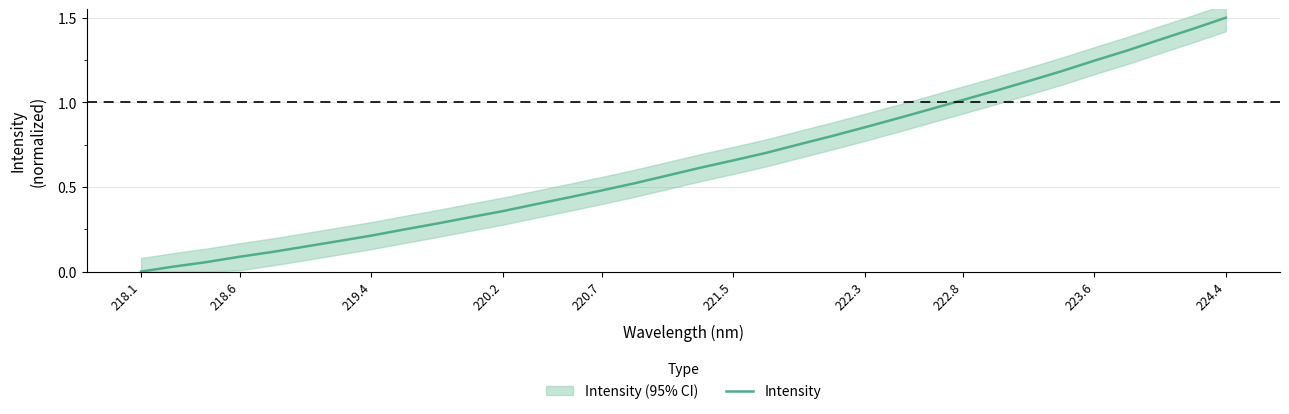

Does the chart have visible grid lines?

Yes